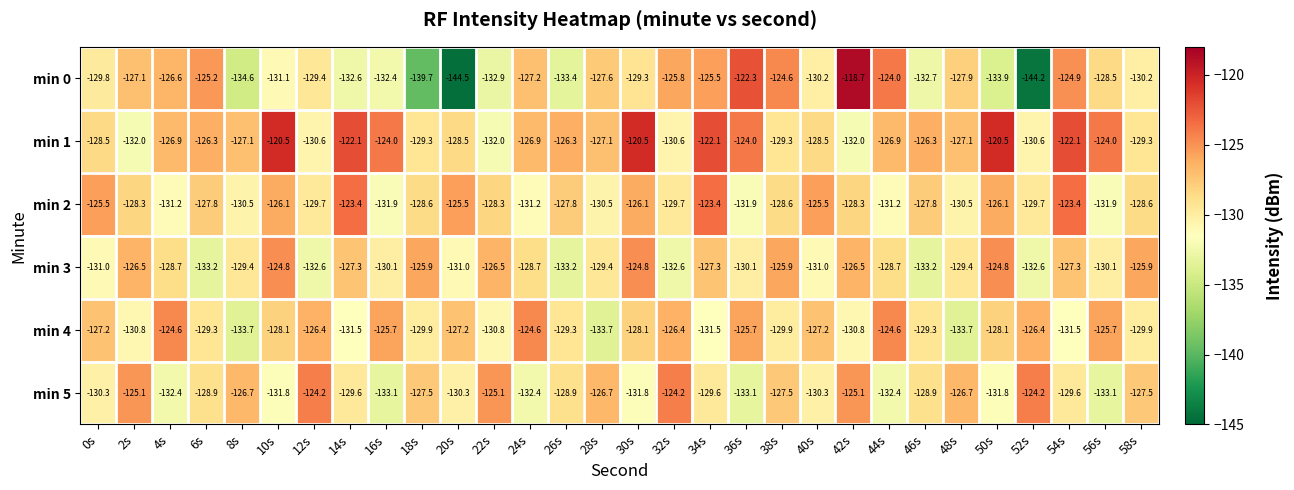

The value of min 0 at 56s is -128.5. True or false?

True